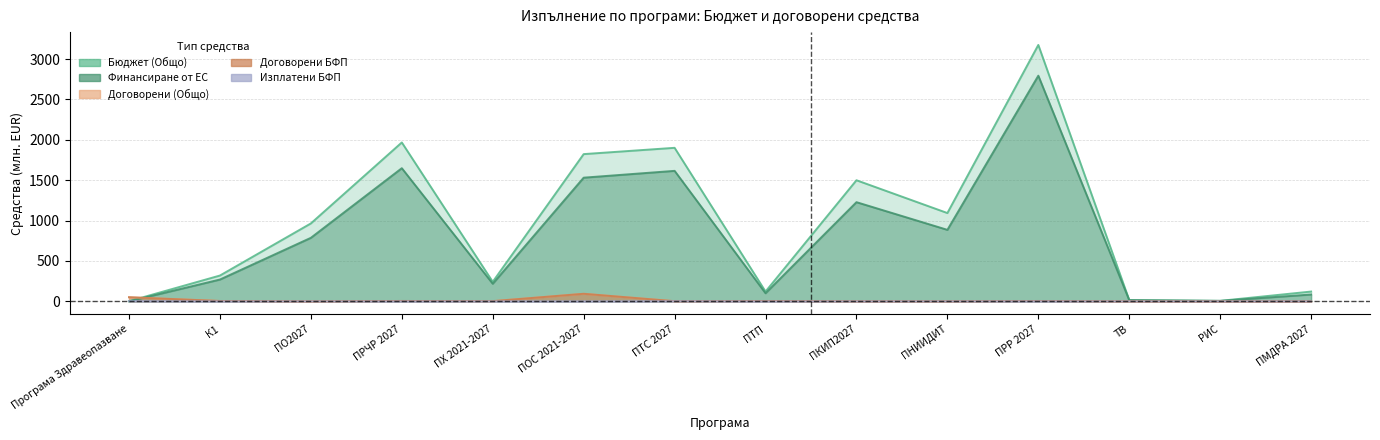

Reading right to left, extract all data points from this chart.

Бюджет (Общо): ПМДРА 2027=121.3	РИС=6.3	ТВ=15.4	ПРР 2027=3175.1	ПНИИДИТ=1093.4	ПКИП2027=1499.6	ПТП=121.5	ПТС 2027=1901.2	ПОС 2021-2027=1823.2	ПХ 2021-2027=242.1	ПРЧР 2027=1967.5	ПО2027=964.9	К1=319.6	Програма Здравеопазване=2.1
Финансиране от ЕС: ПМДРА 2027=84.9	РИС=5.8	ТВ=14.6	ПРР 2027=2794.5	ПНИИДИТ=885.5	ПКИП2027=1228.2	ПТП=100.3	ПТС 2027=1616.0	ПОС 2021-2027=1531.6	ПХ 2021-2027=217.9	ПРЧР 2027=1648.9	ПО2027=786.8	К1=270.3	Програма Здравеопазване=1.0
Договорени (Общо): ПМДРА 2027=0.0	РИС=0.0	ТВ=0.0	ПРР 2027=4.8	ПНИИДИТ=0.5	ПКИП2027=1.0	ПТП=4.2	ПТС 2027=2.2	ПОС 2021-2027=93.7	ПХ 2021-2027=2.6	ПРЧР 2027=4.9	ПО2027=0.0	К1=4.7	Програма Здравеопазване=51.1
Договорени БФП: ПМДРА 2027=0.0	РИС=0.0	ТВ=0.0	ПРР 2027=4.7	ПНИИДИТ=0.5	ПКИП2027=0.7	ПТП=4.2	ПТС 2027=1.9	ПОС 2021-2027=93.7	ПХ 2021-2027=2.6	ПРЧР 2027=4.9	ПО2027=0.0	К1=4.6	Програма Здравеопазване=50.9
Изплатени БФП: ПМДРА 2027=0.0	РИС=0.0	ТВ=0.0	ПРР 2027=0.6	ПНИИДИТ=0.0	ПКИП2027=0.0	ПТП=-0.3	ПТС 2027=2.0	ПОС 2021-2027=0.4	ПХ 2021-2027=0.0	ПРЧР 2027=0.0	ПО2027=0.0	К1=0.1	Програма Здравеопазване=3.5